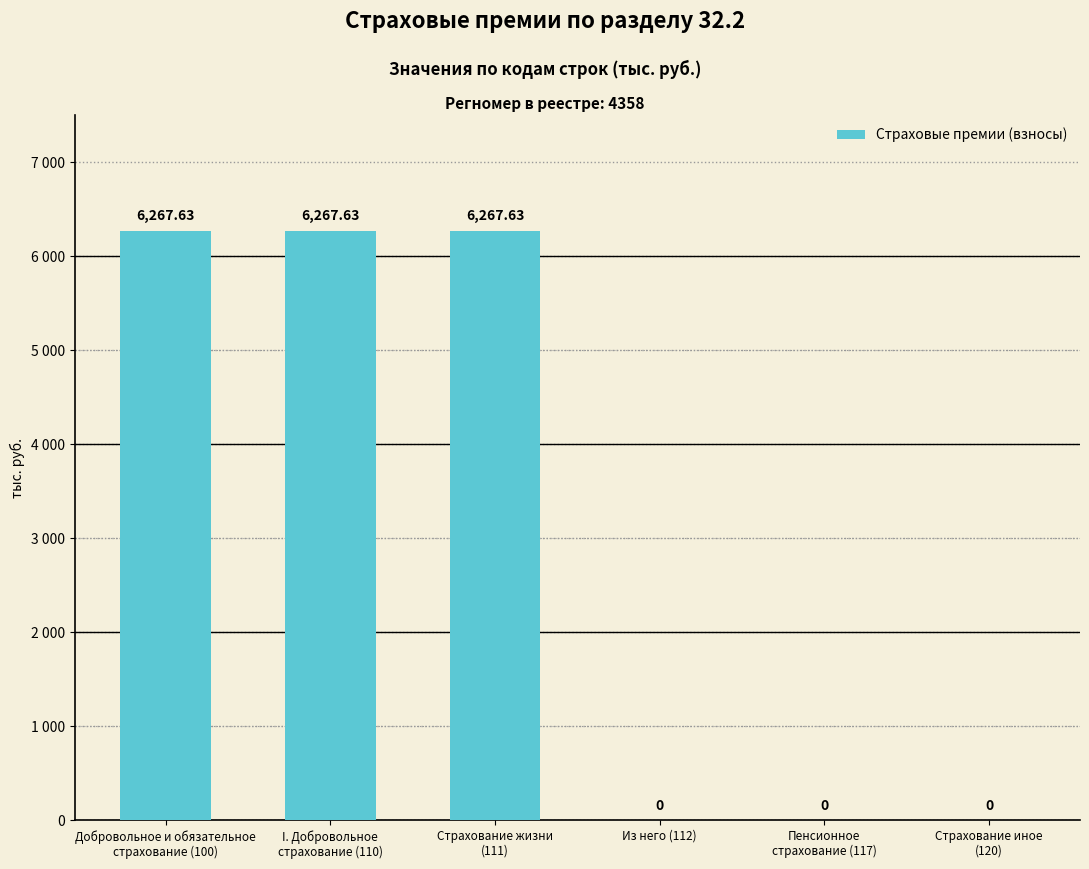

Are the bars horizontal?

No